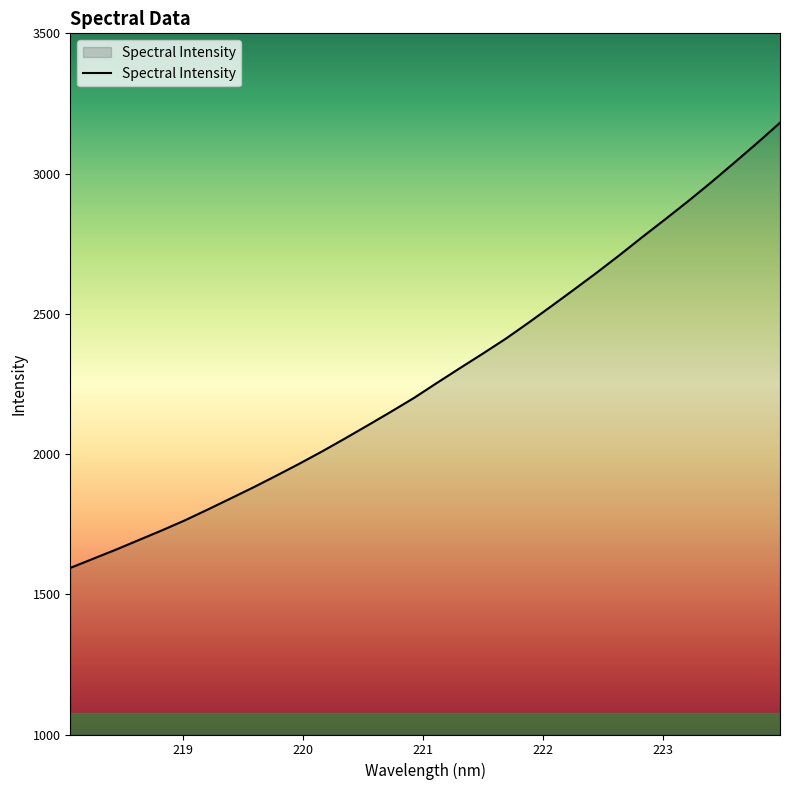

What is the difference between the maximum and minimum values?

1587.2